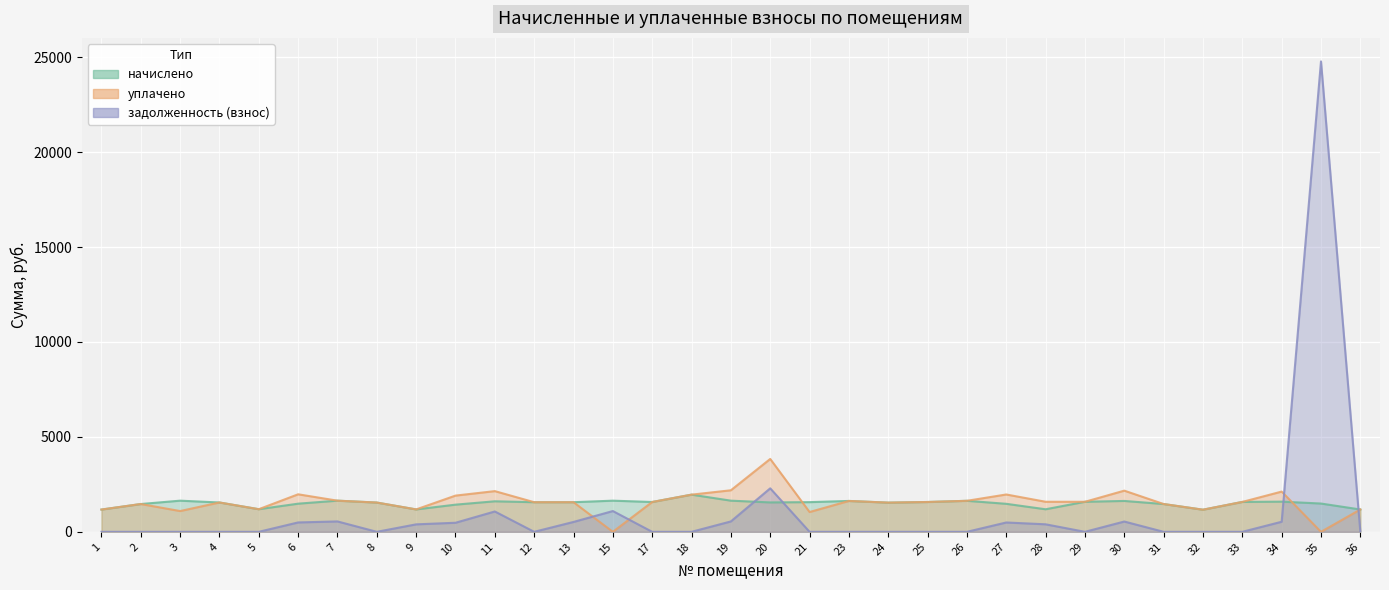

After their last crossing, which series has the higher values: задолженность (взнос) or начислено?

начислено